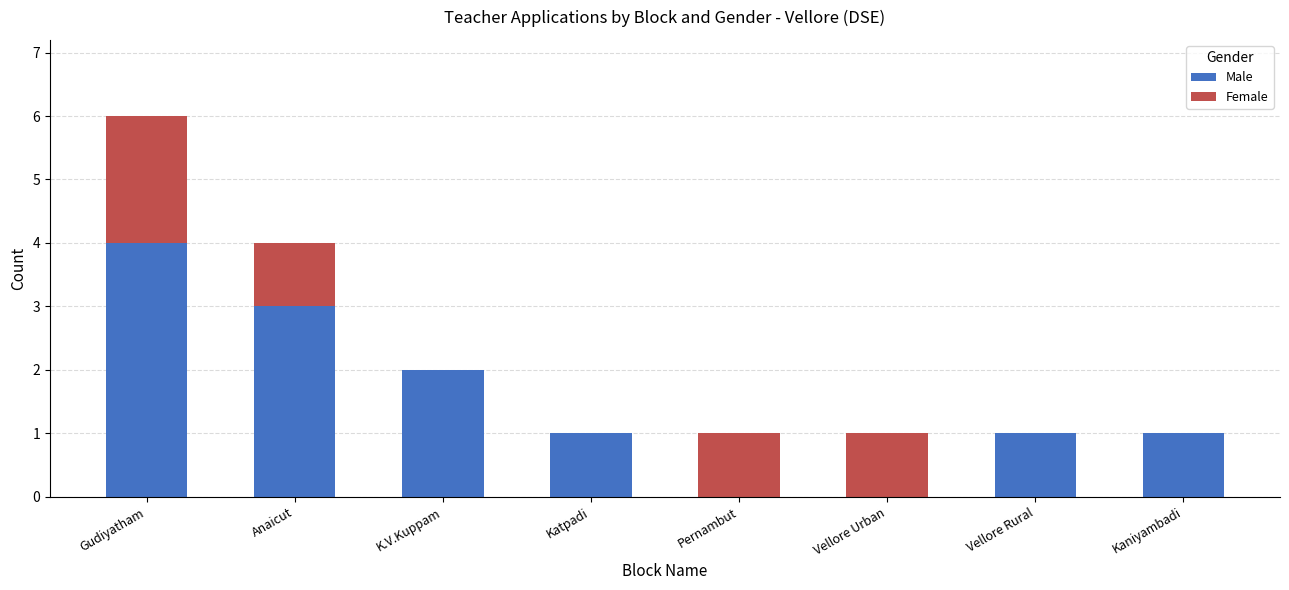

The value of Male at Anaicut is 4. True or false?

False